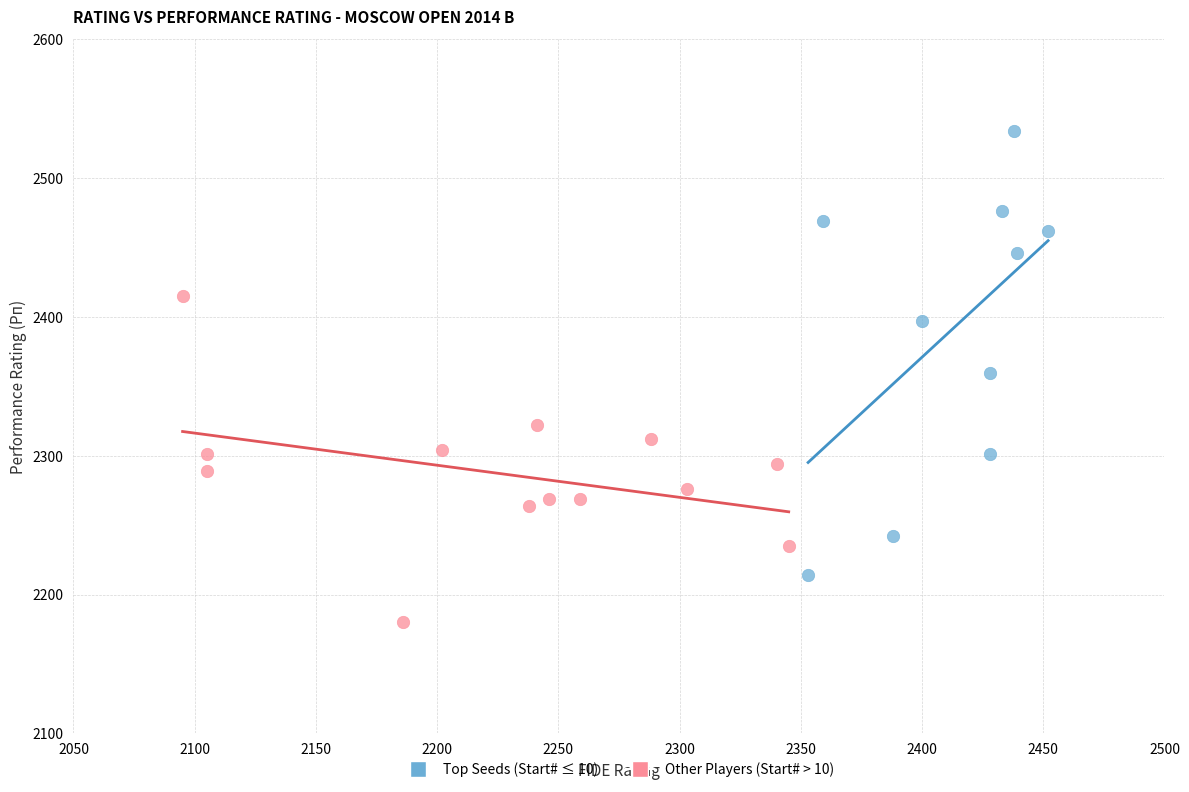

Which series has the widest spread of Y values?

Top Seeds (Start# ≤ 10)